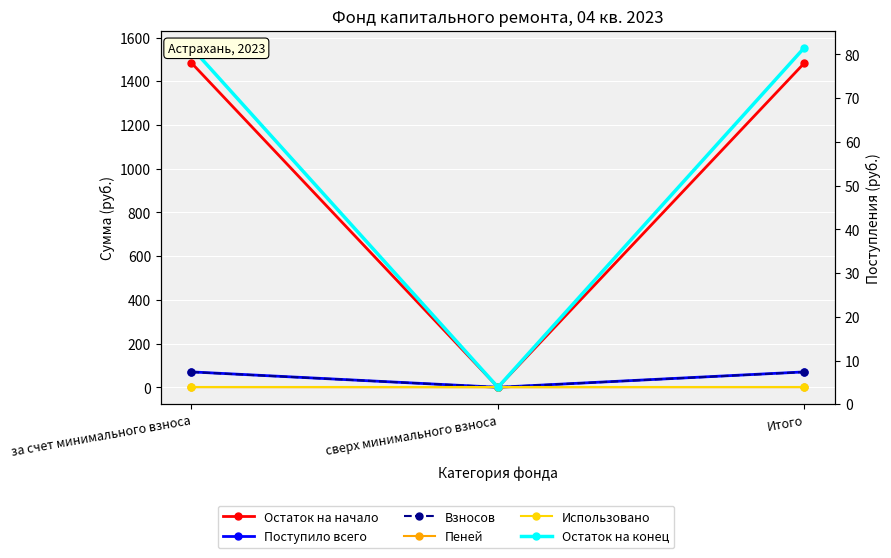

What is the sum of all Остаток на конец values?

3108.0